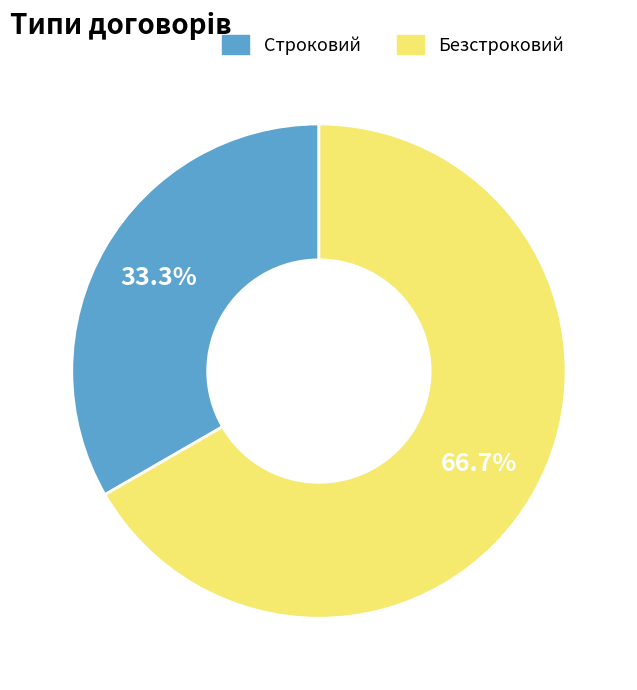

Which slice represents more than half of the pie?

Безстроковий